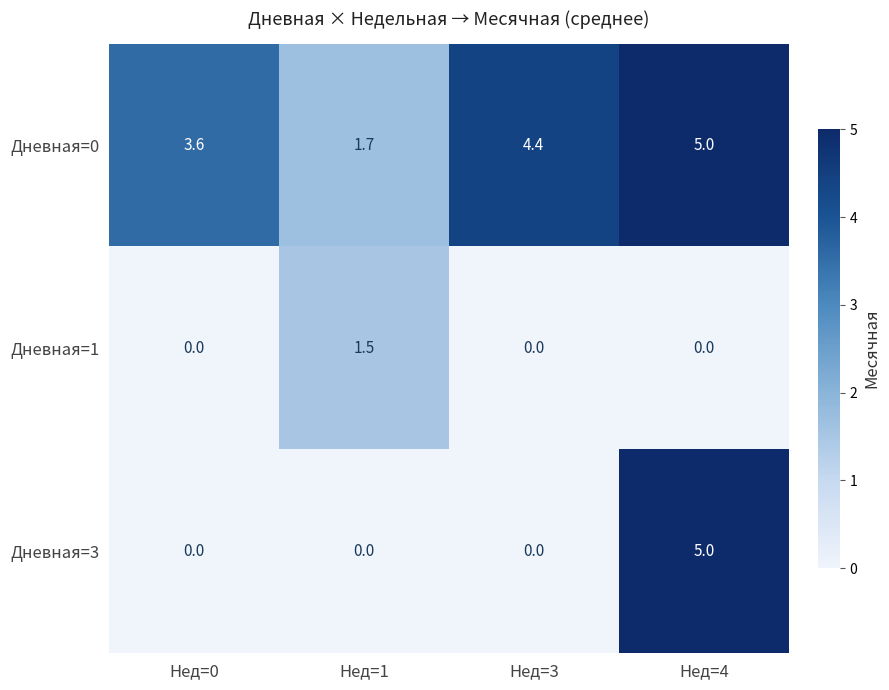

Which series has the widest spread of values?

Дневная=3